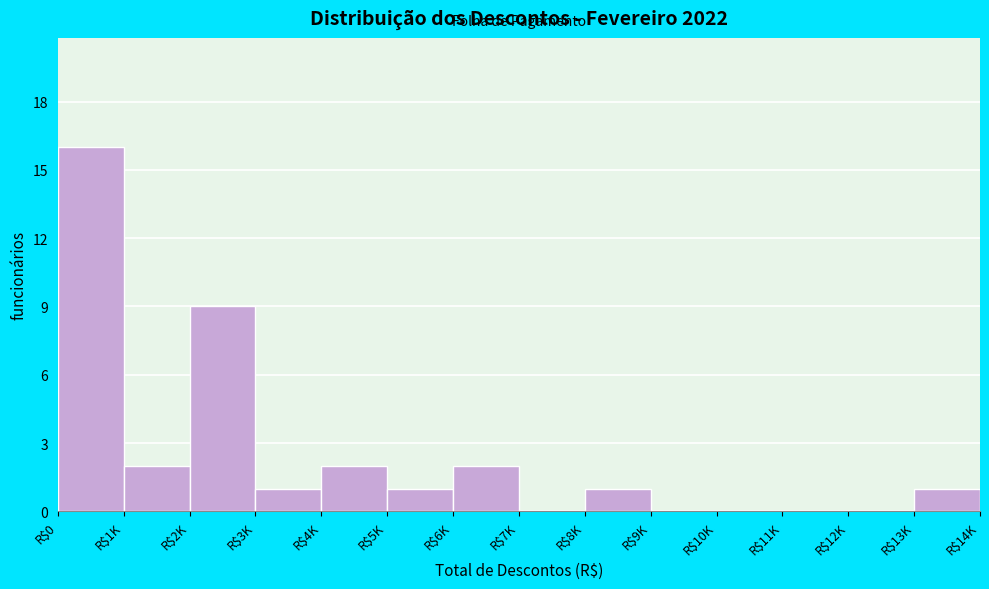

What is the sum of all values?

35